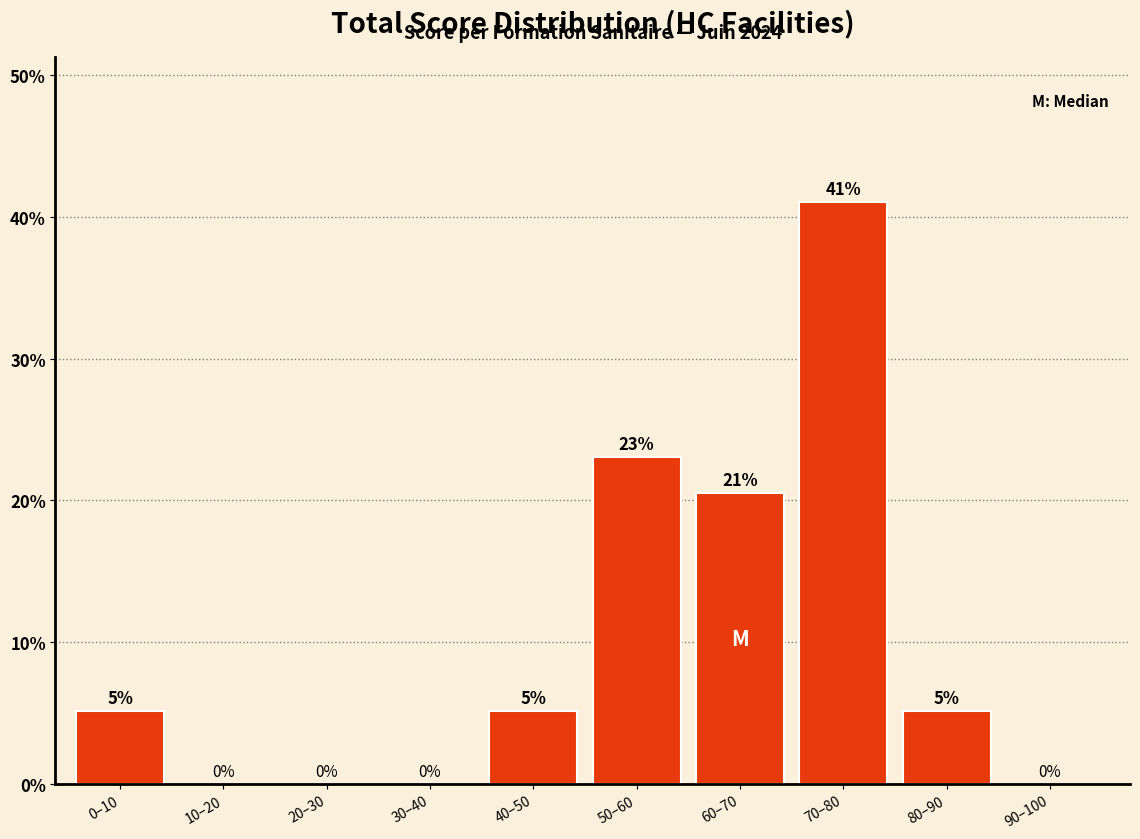

What is the ratio of the value at 60–70 to the value at 70–80?

0.5